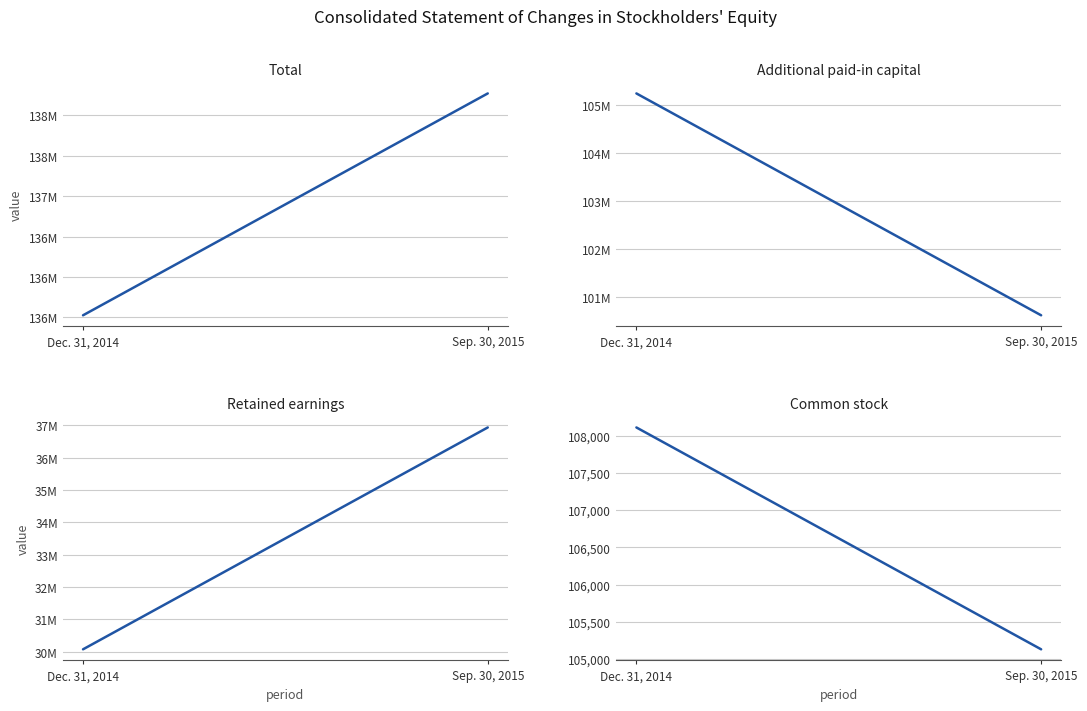

The Total series shows 41153468 at Dec. 31, 2014. True or false?

False